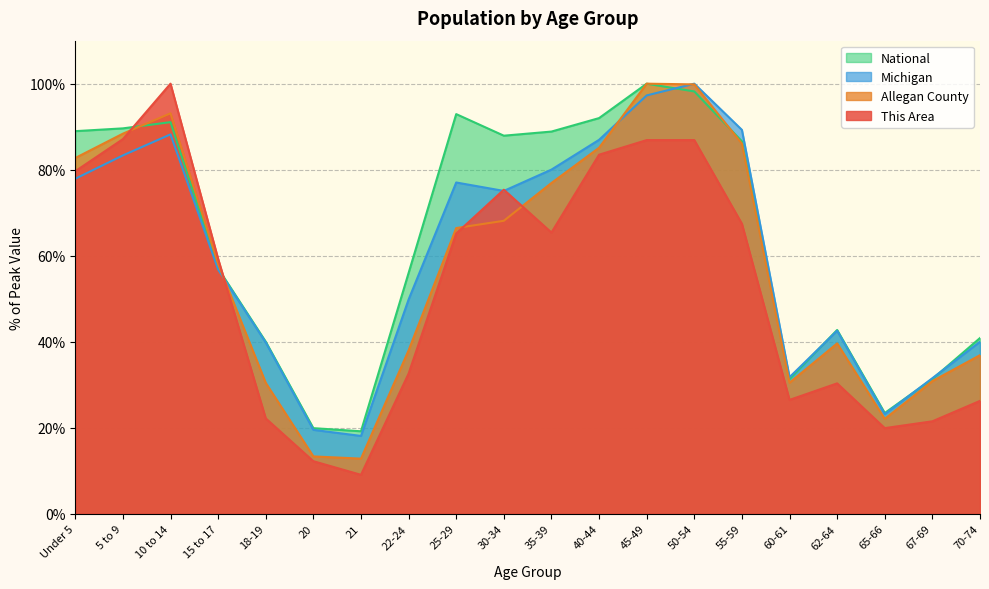

Rank the series by their average value, from highest to lowest.

National, Michigan, Allegan County, This Area